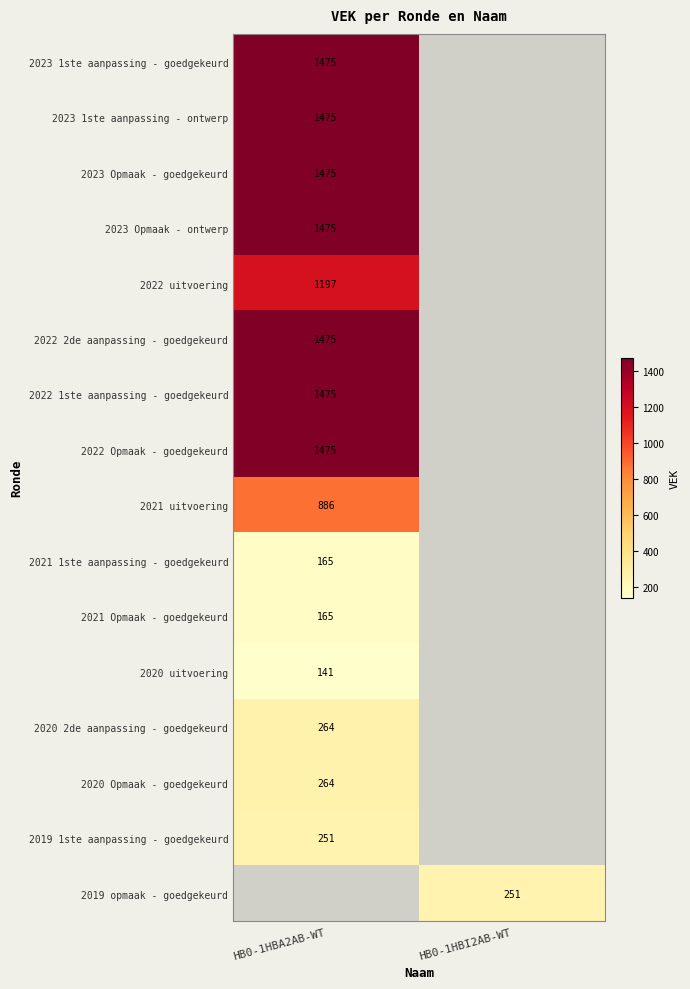

The 2022 2de aanpassing - goedgekeurd series shows 1475 at HB0-1HBA2AB-WT. True or false?

True